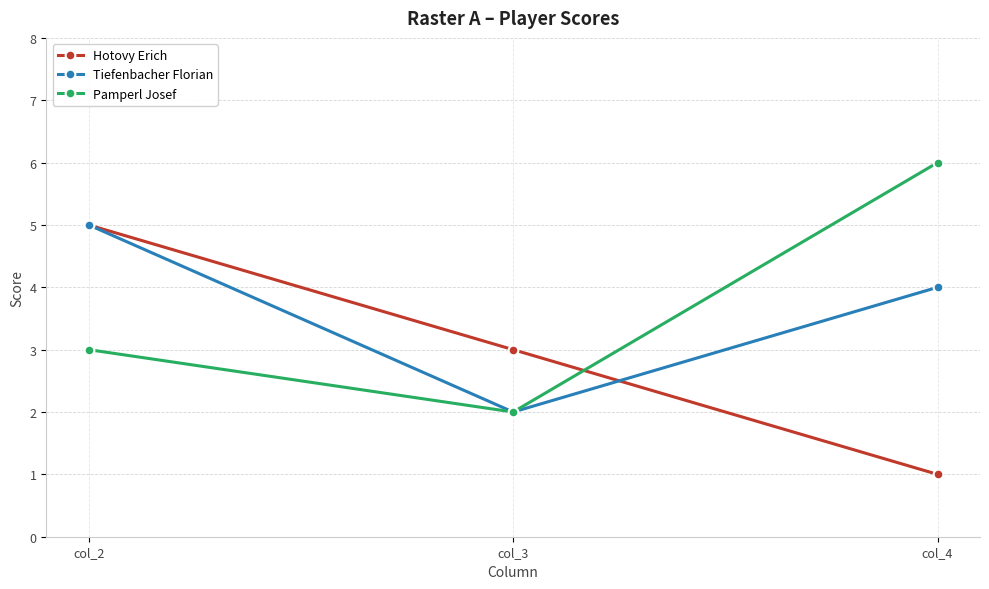

Which series changed the most between col_3 and col_4?

Pamperl Josef